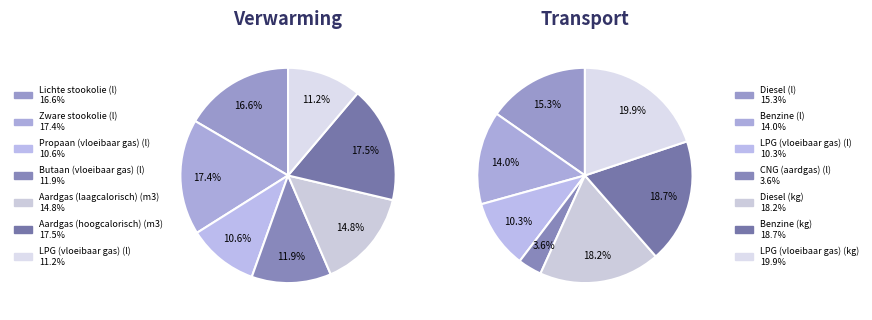

How many segments does this pie chart have?

7